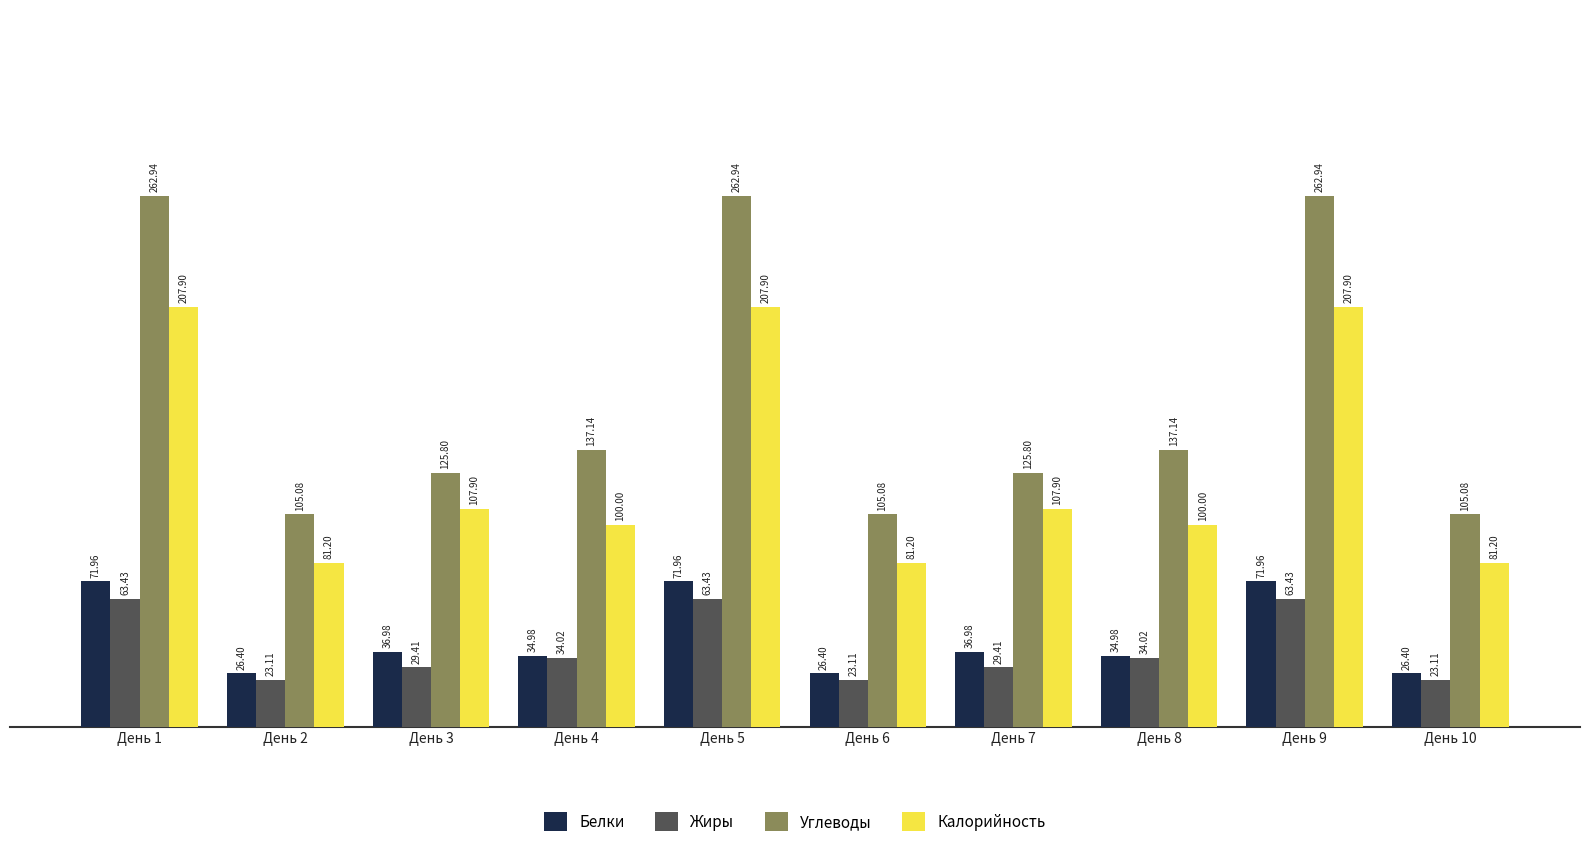

Rank the series by their maximum value, from highest to lowest.

Углеводы, Калорийность, Белки, Жиры